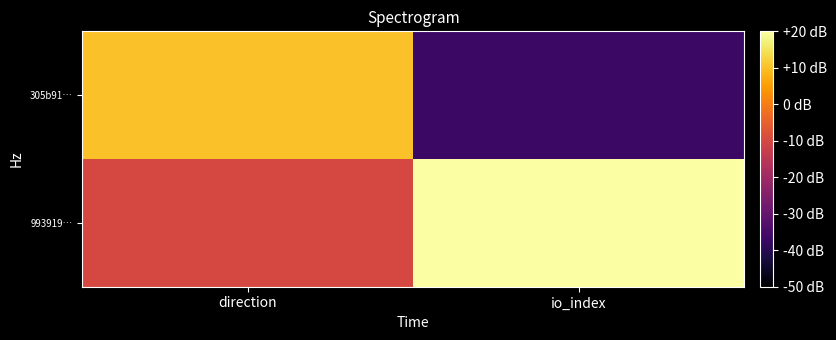

What is the spread (max minus min) of values at direction?

20.0